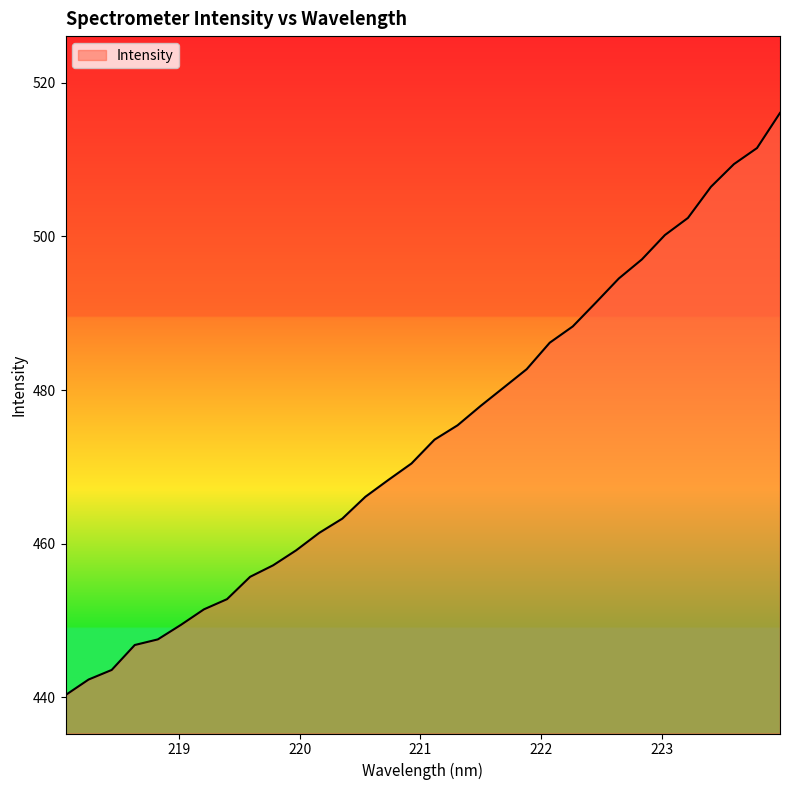

What is the smallest value displayed?

440.3